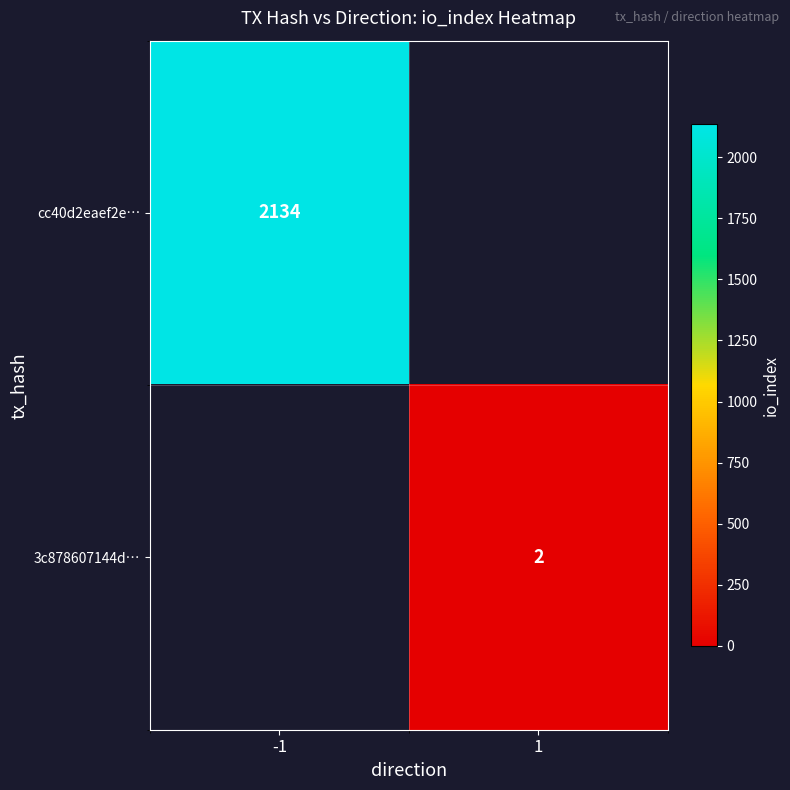

True or false: 3c878607144d… has a value of 2 at 1.

True